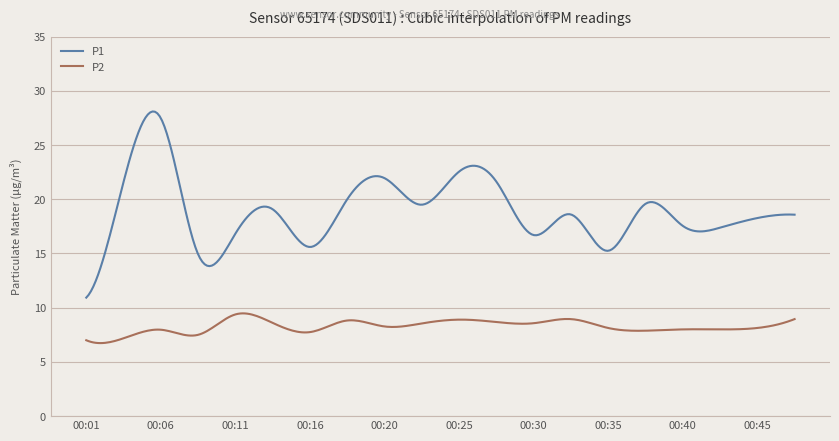

Rank the series by their average value, from lowest to highest.

P2, P1